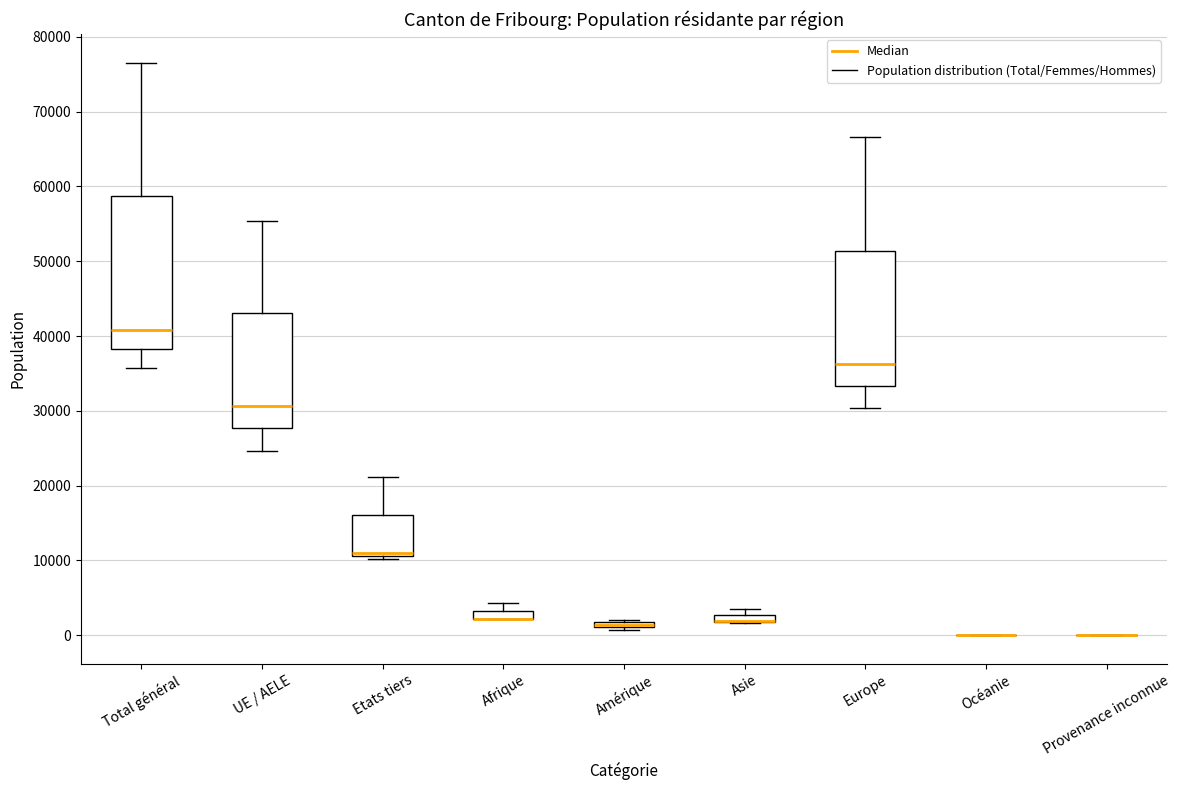

Where is the upper edge of the box for Afrique on the y-axis? The values are not printed on the chart, so give them approximately, as read against the axis.

3000